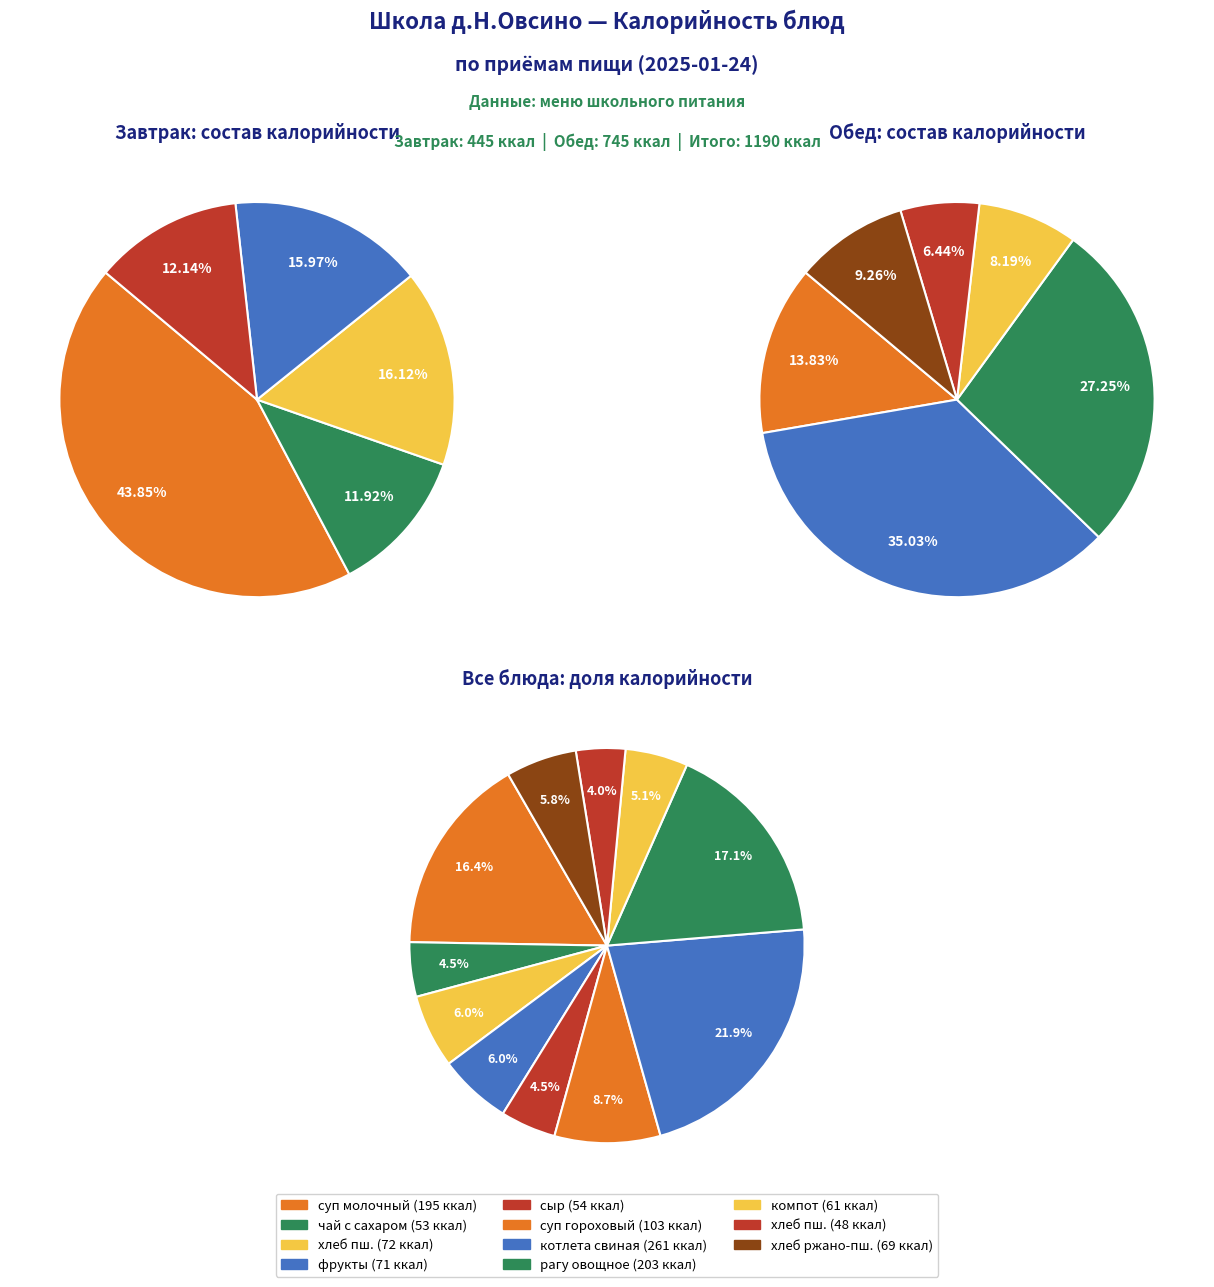

Count the number of slices in the pie.

11